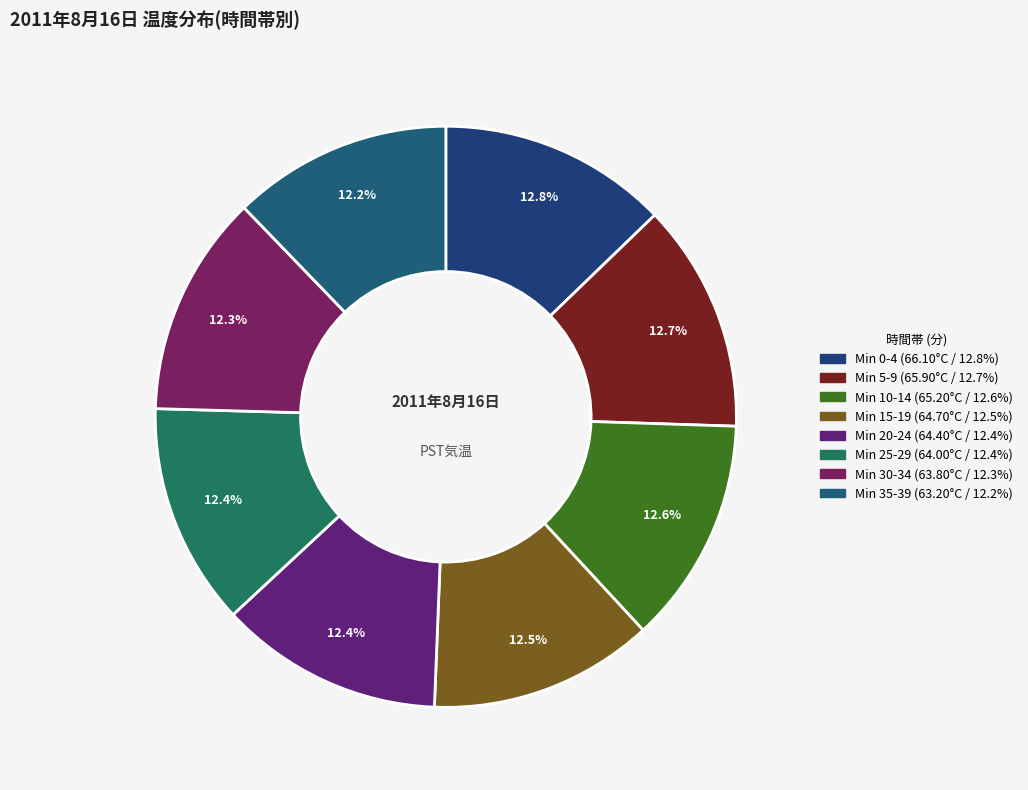

Count the number of slices in the pie.

8